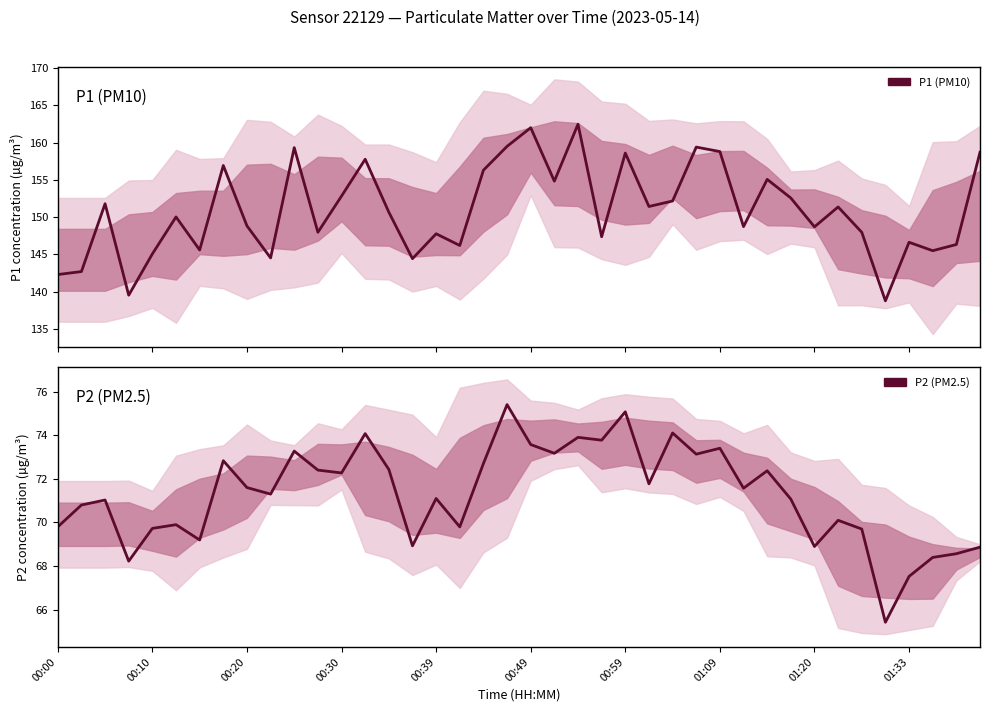

At which category does the chart reach its peak across all series?

22